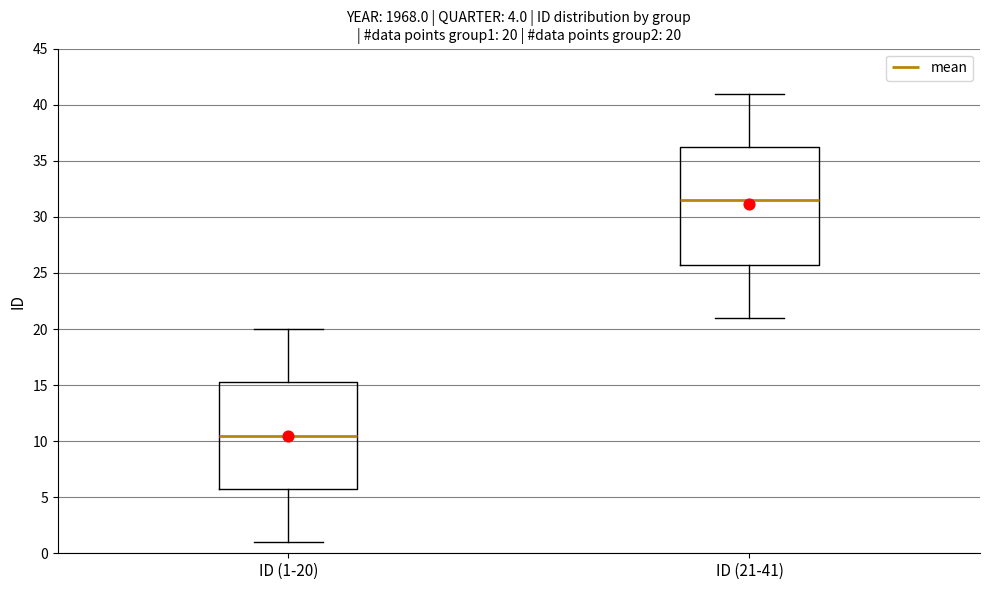

Comparing the boxes themselves (not the whiskers), which one is the tallest?

ID (21-41)